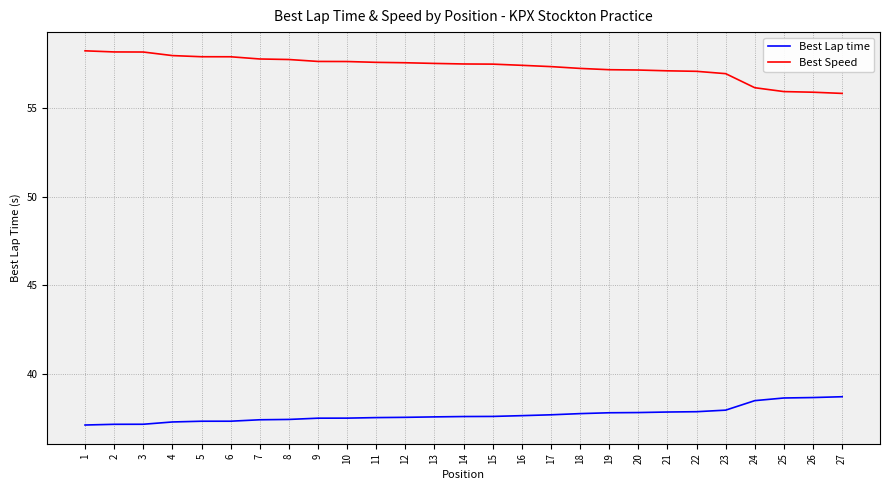

Does the chart have visible grid lines?

Yes